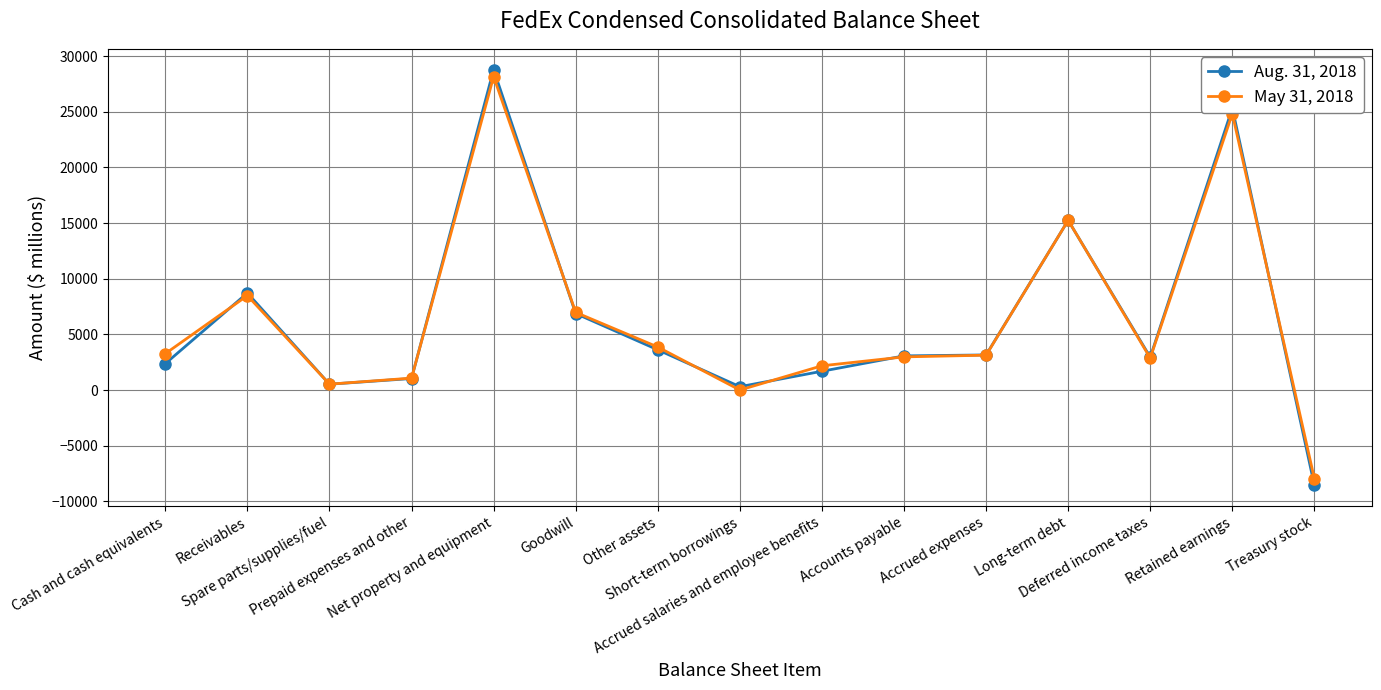

How many data points does each series have?

15